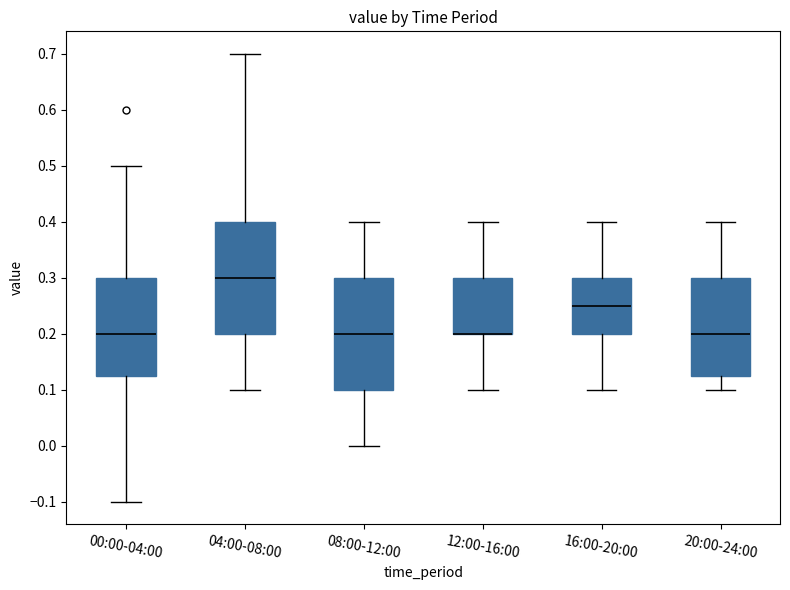

Where is the lower edge of the box for 12:00-16:00 on the y-axis? The values are not printed on the chart, so give them approximately, as read against the axis.

0.20